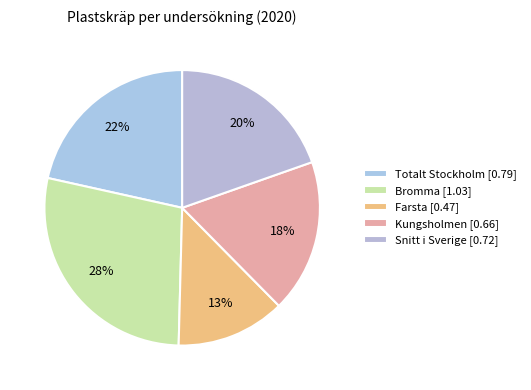

How many segments does this pie chart have?

5